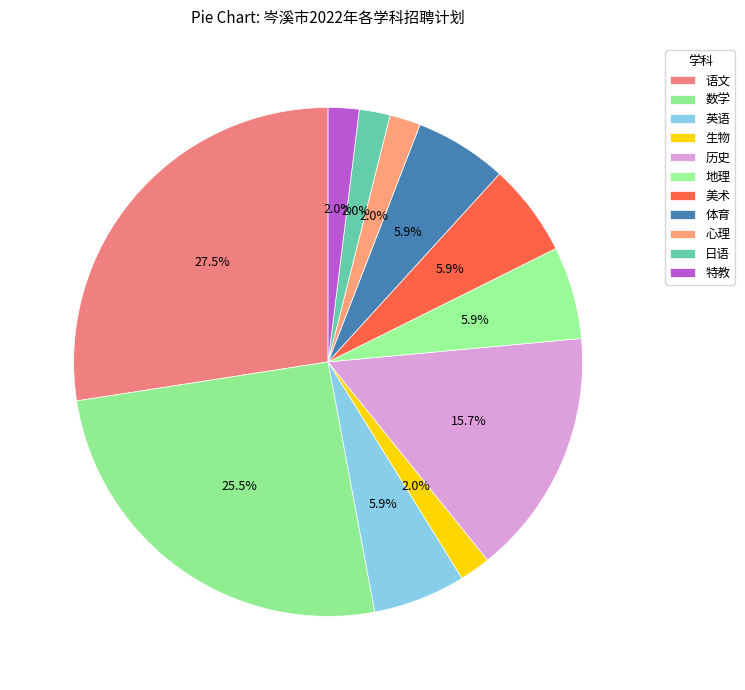

How many slices are in this pie chart?

11